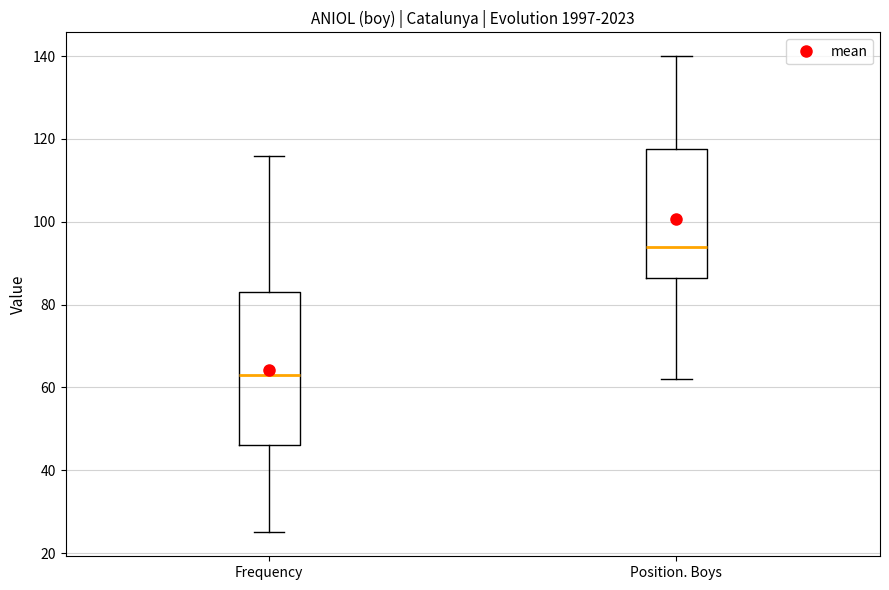

Which box has the lowest median line?

Frequency